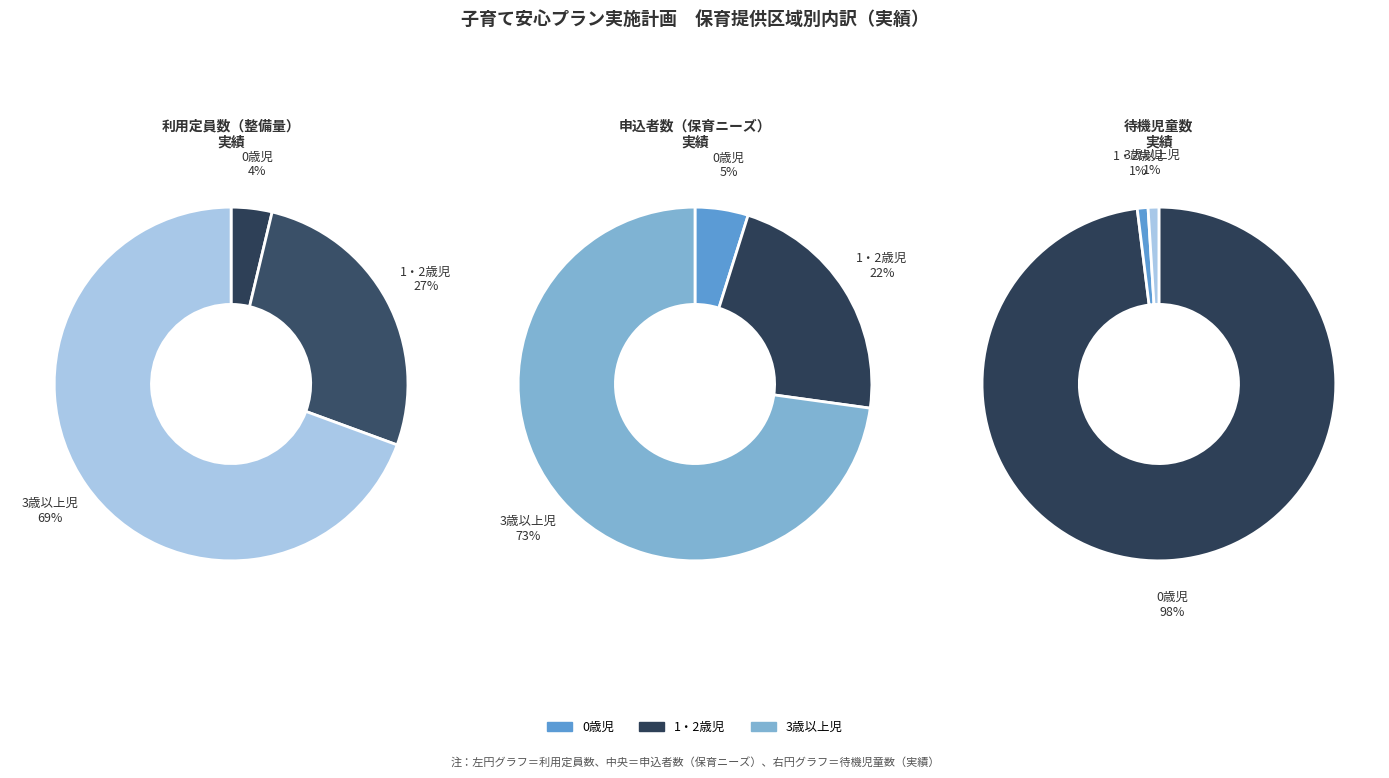

Which slice is the smallest?

1・2歳児